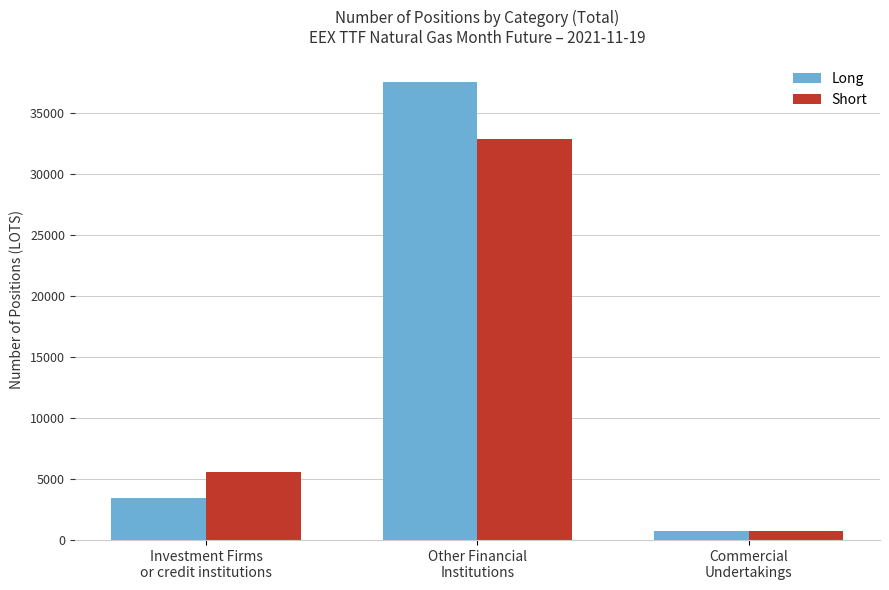

What is the sum of all Short values?

39196.5